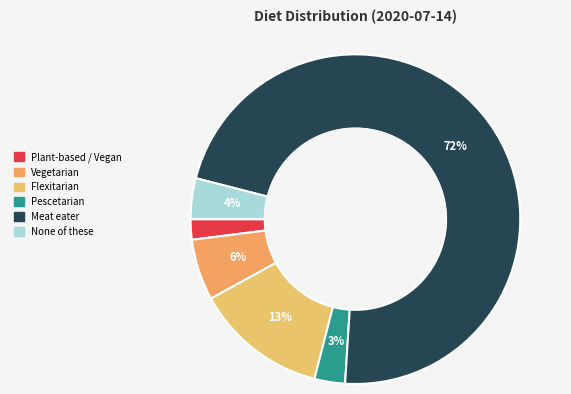

What percentage is the Vegetarian slice, to the nearest percent?

6%